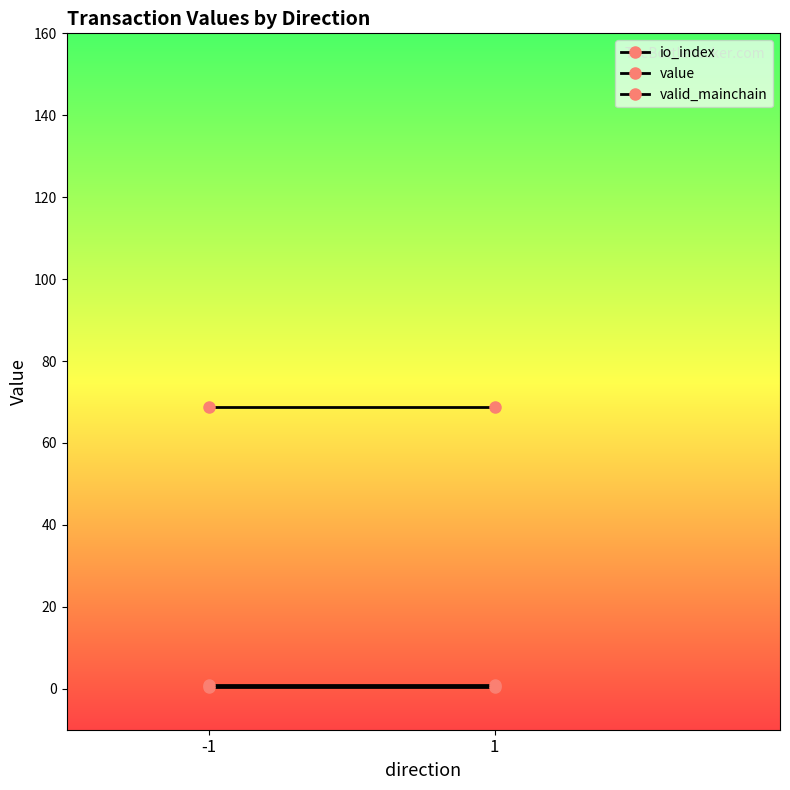

Which series has the largest range (max minus min)?

io_index